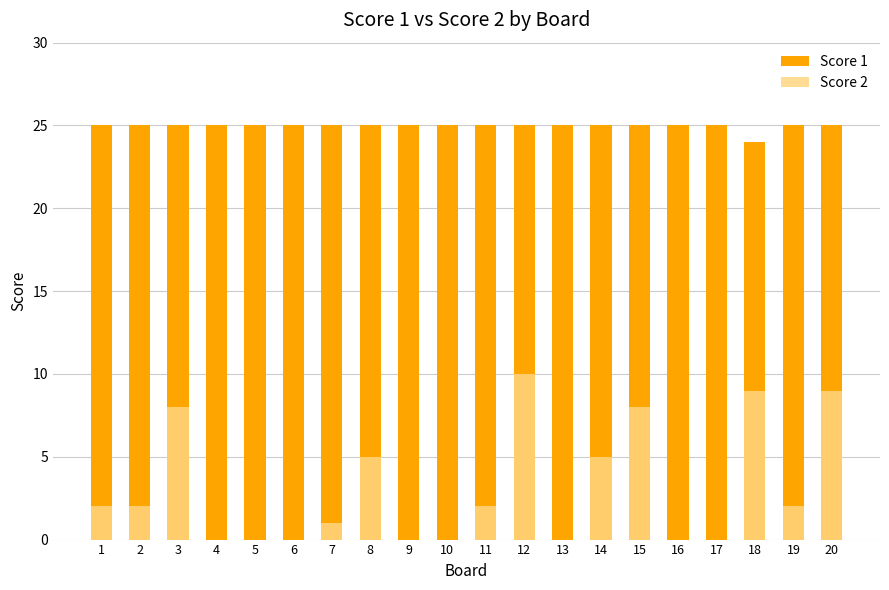

How many values in the Score 2 series are below 2?

9